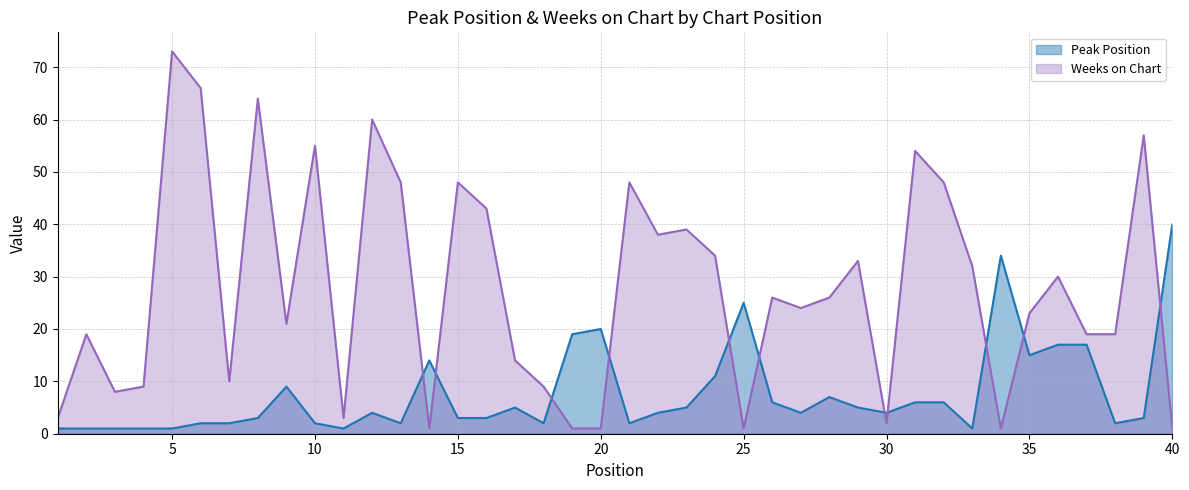

What is the sum of the Peak Position values at 19 and 12?

23